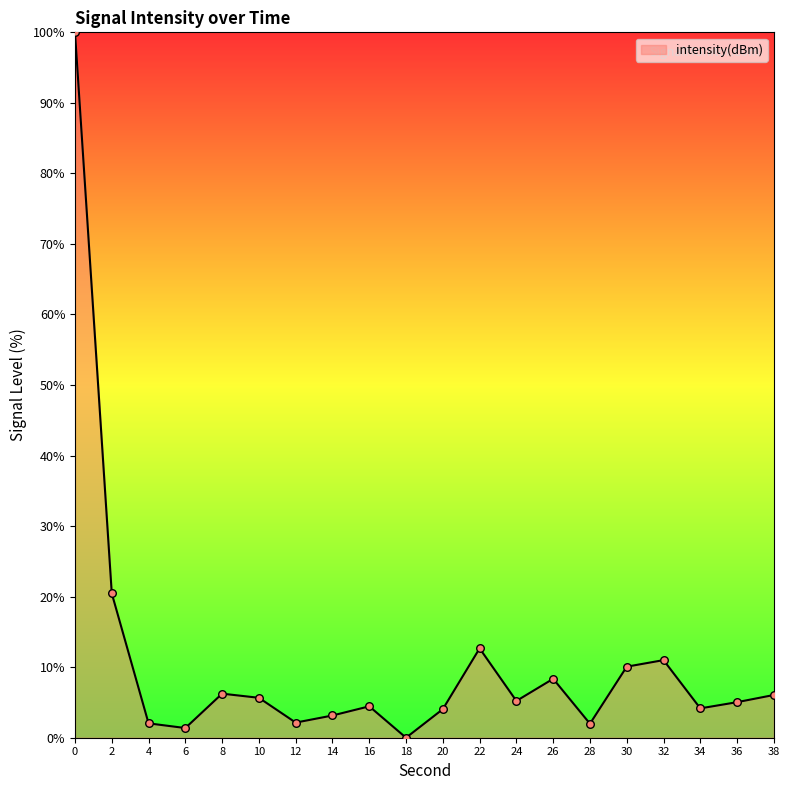

What is the change in value from 10 to 12?

-3.5